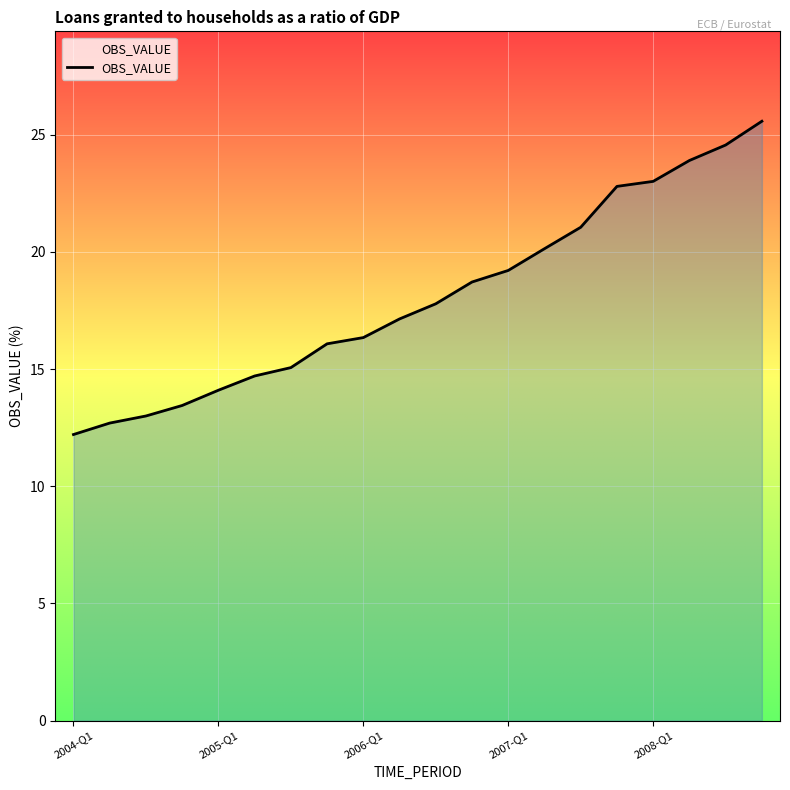

What is the difference between the maximum and minimum values?

13.4